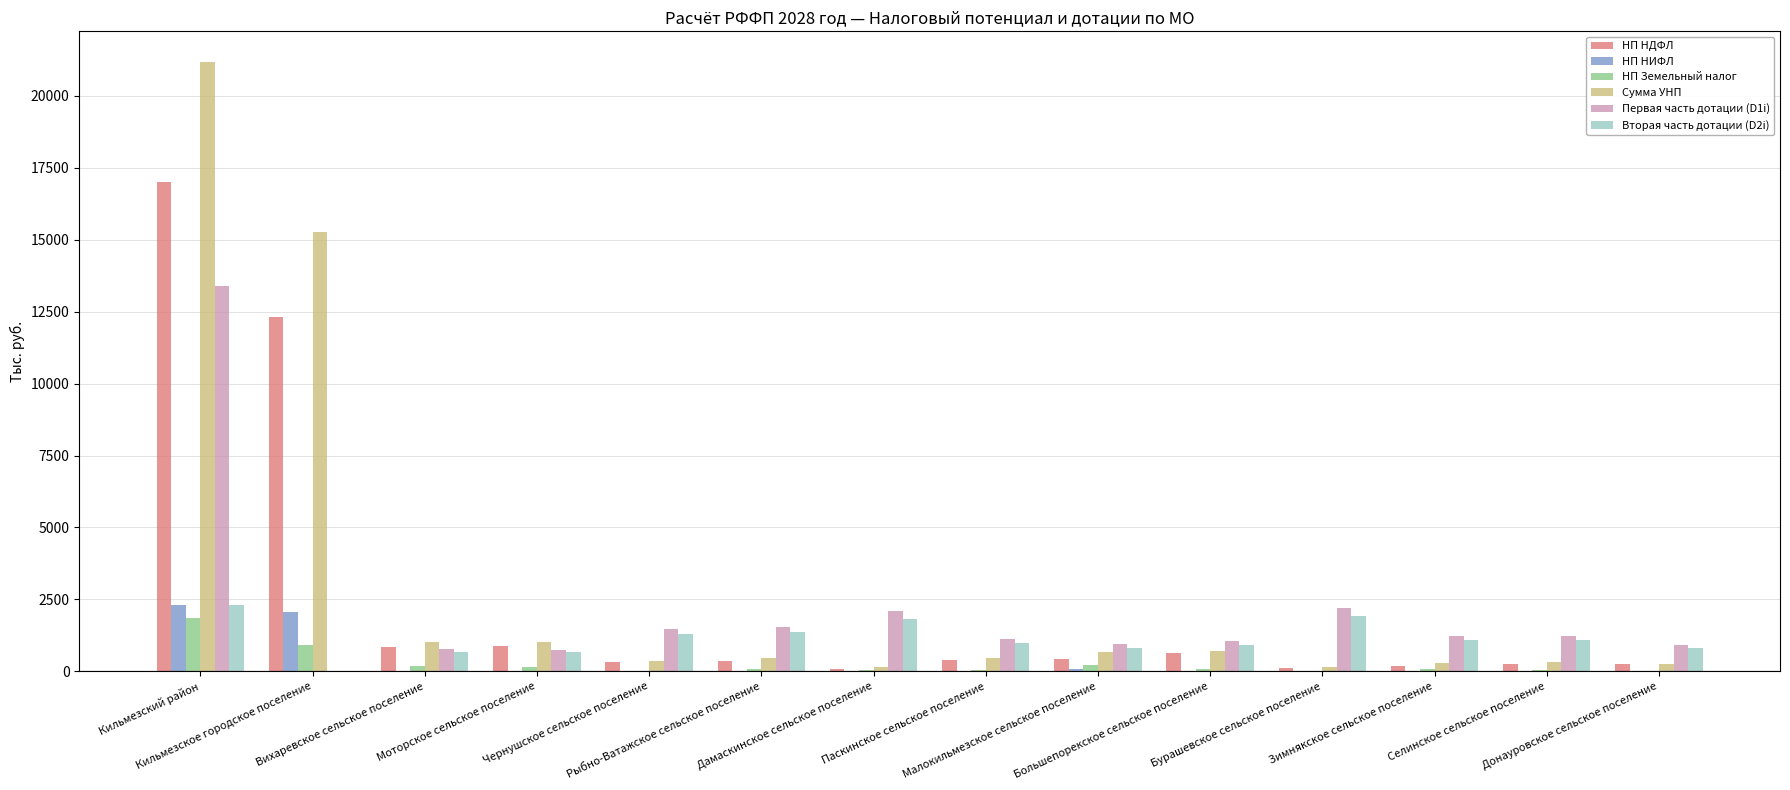

Are the bars grouped side by side (vs. stacked)?

Yes